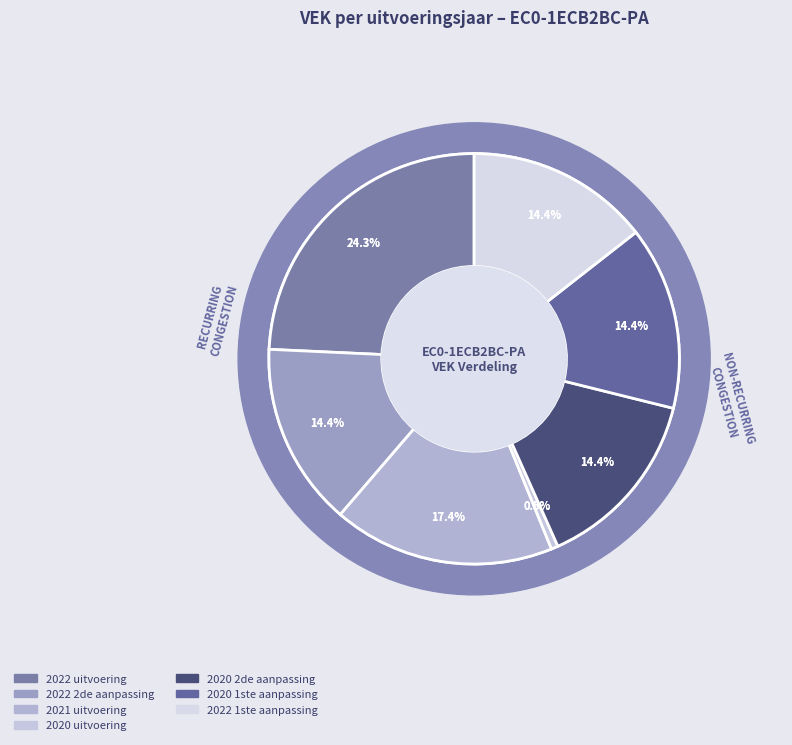

True or false: 2020 uitvoering accounts for 1% of the total.

True